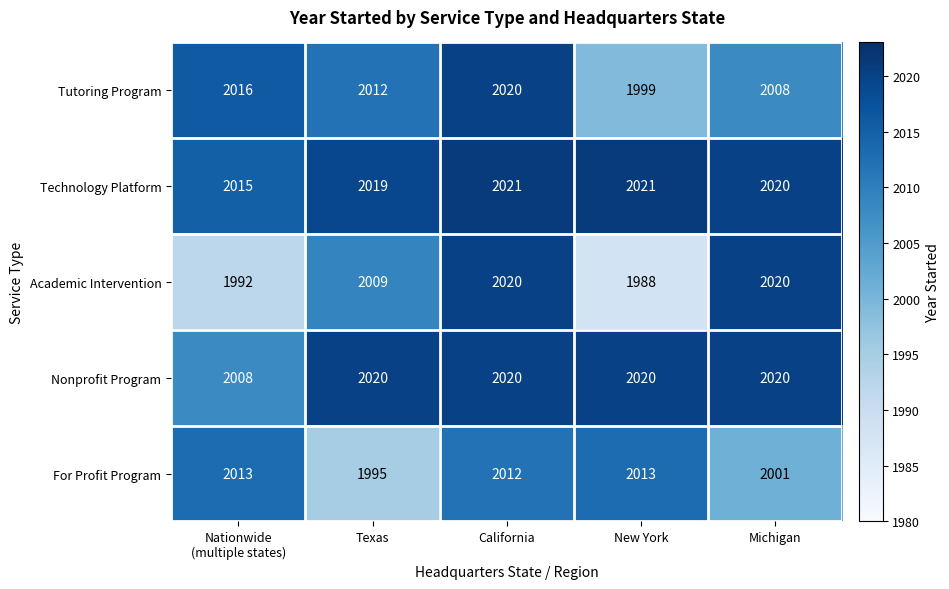

How many data points in Academic Intervention are less than 2009?

2